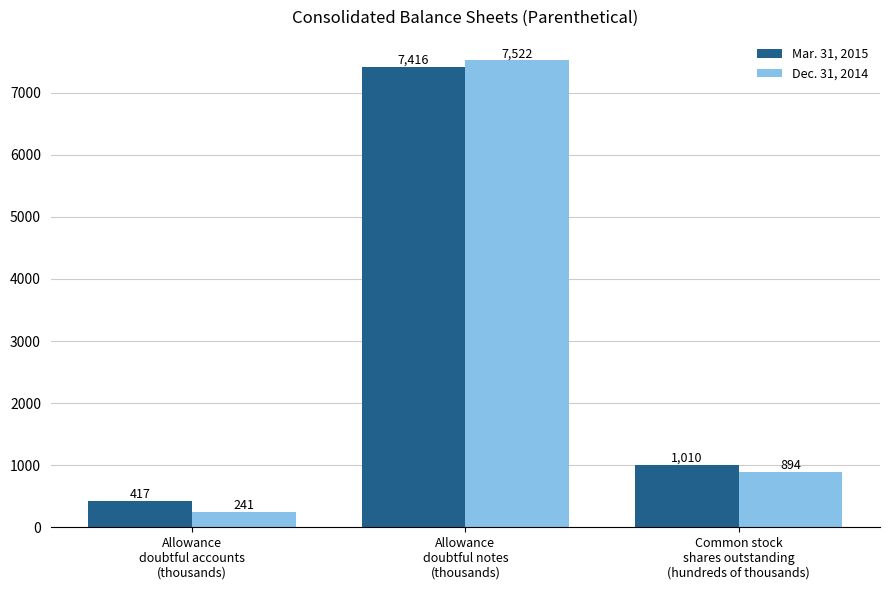

Rank the categories by Dec. 31, 2014 value from highest to lowest.

Allowance
doubtful notes
(thousands), Common stock
shares outstanding
(hundreds of thousands), Allowance
doubtful accounts
(thousands)